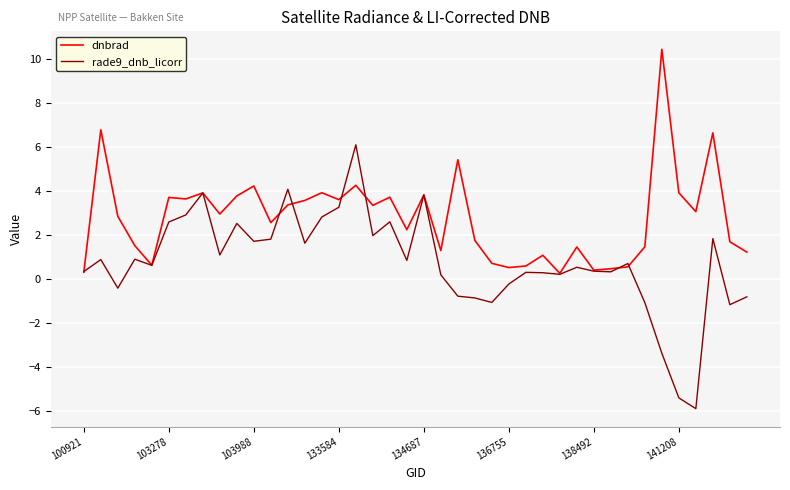

What is the highest value of the rade9_dnb_licorr series?

6.1